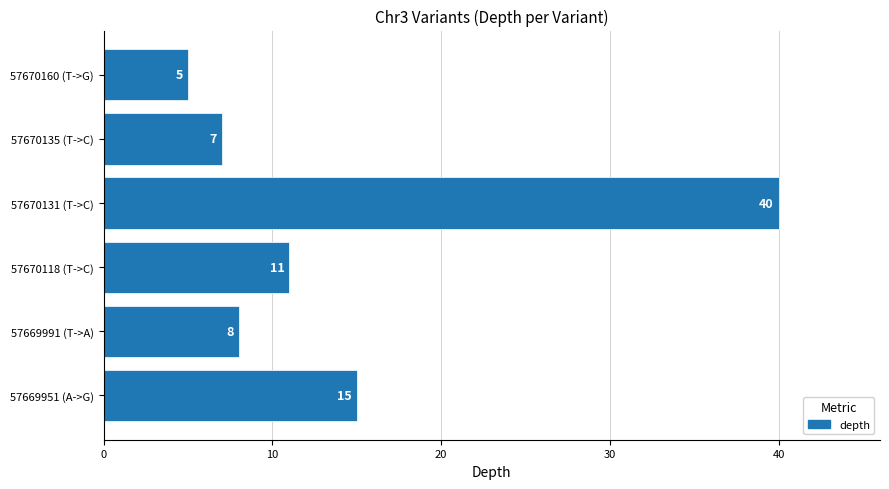

Rank the categories by value from lowest to highest.

57670160 (T->G), 57670135 (T->C), 57669991 (T->A), 57670118 (T->C), 57669951 (A->G), 57670131 (T->C)